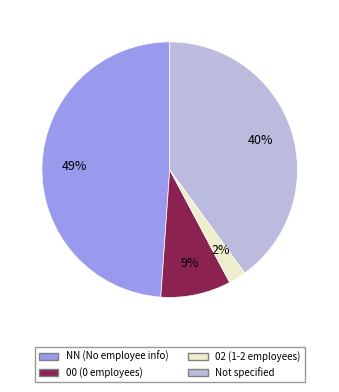

To the nearest percent, what is the difference between the largest and smallest slice percentages?

47%